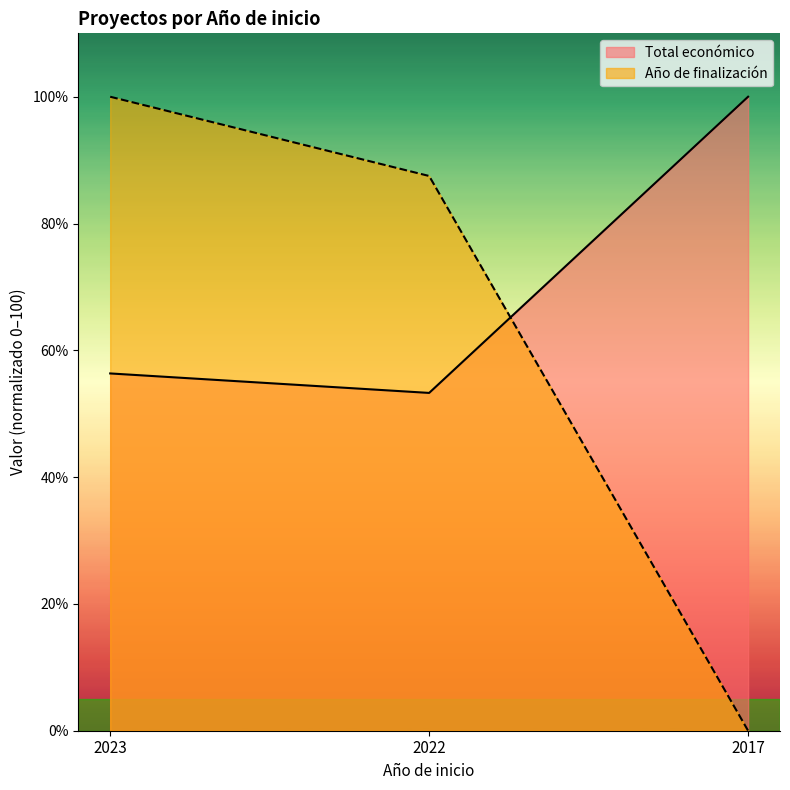

Reading right to left, extract all data points from this chart.

Total económico: 100.0	53.3	56.4
Año de finalización: 0.0	87.5	100.0